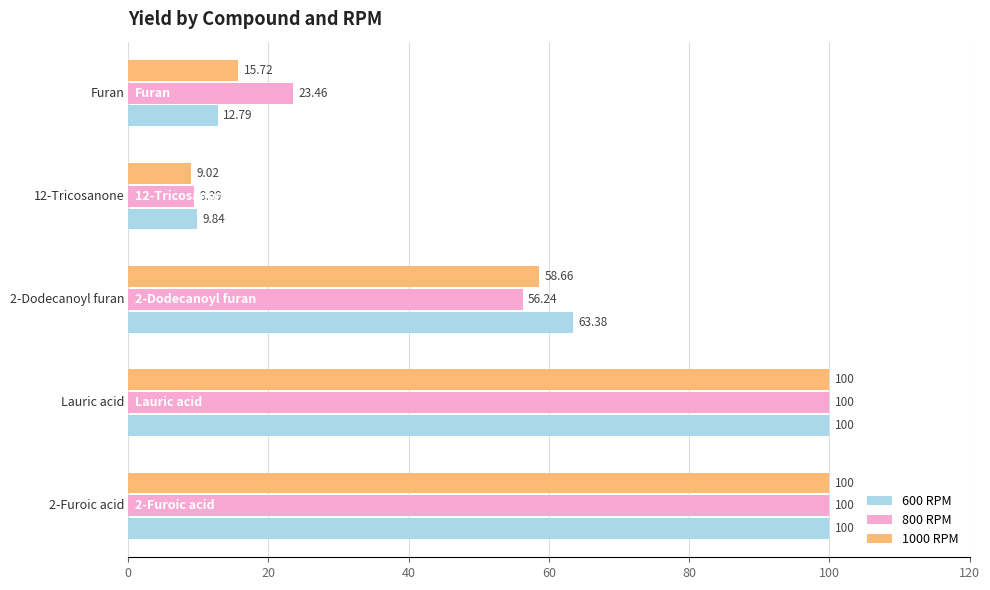

What is the highest value of the 1000 RPM series?

100.0